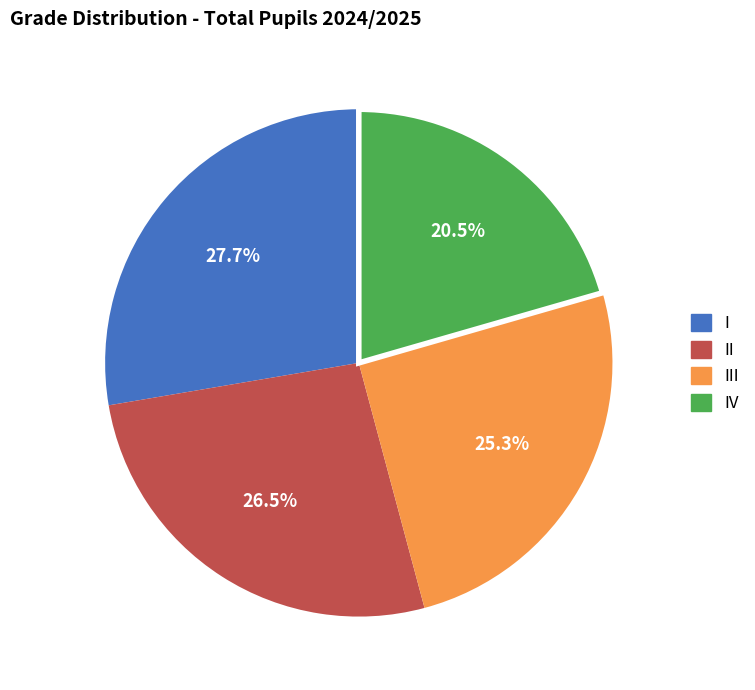

Is there any slice that represents more than half of the pie?

No